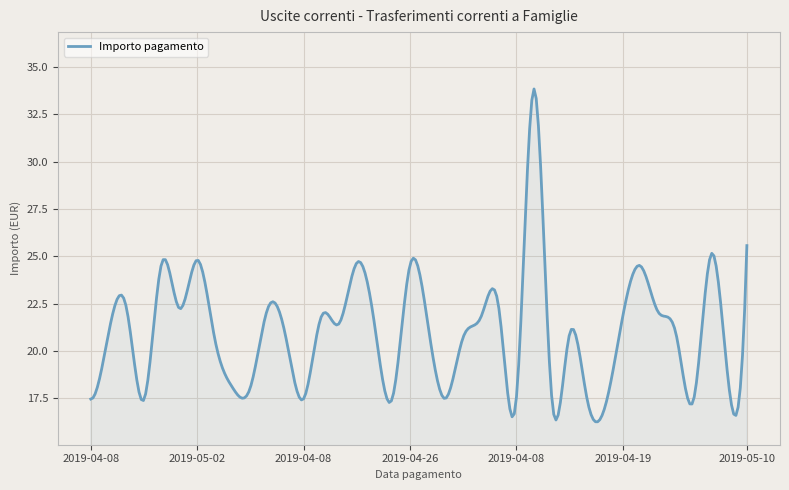

What is the greatest value displayed?

33.8